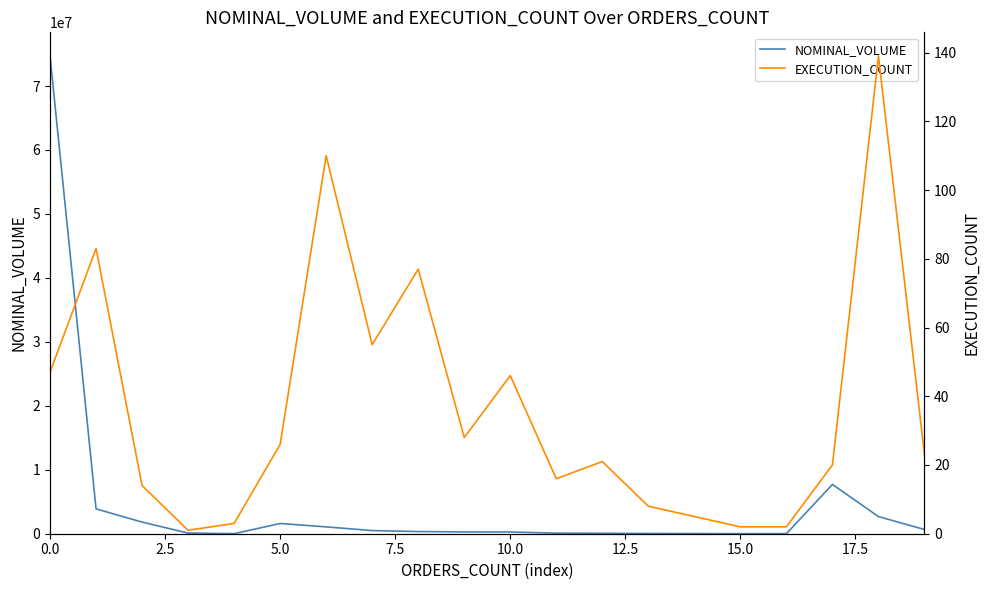

What is the highest value of the NOMINAL_VOLUME series?

74662319